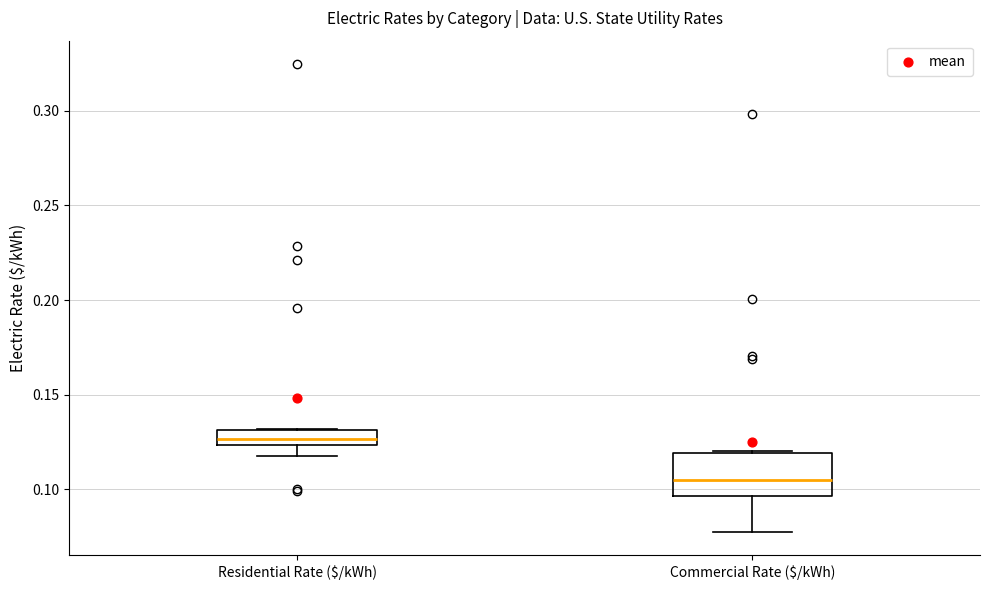

Comparing the boxes themselves (not the whiskers), which one is the tallest?

Commercial Rate ($/kWh)